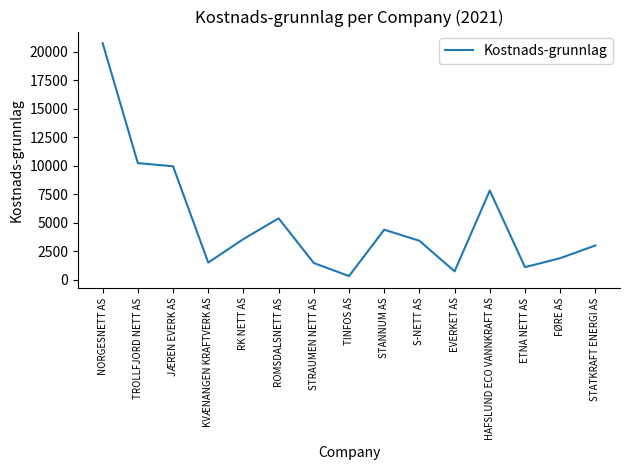

What is the smallest value displayed?

313.9